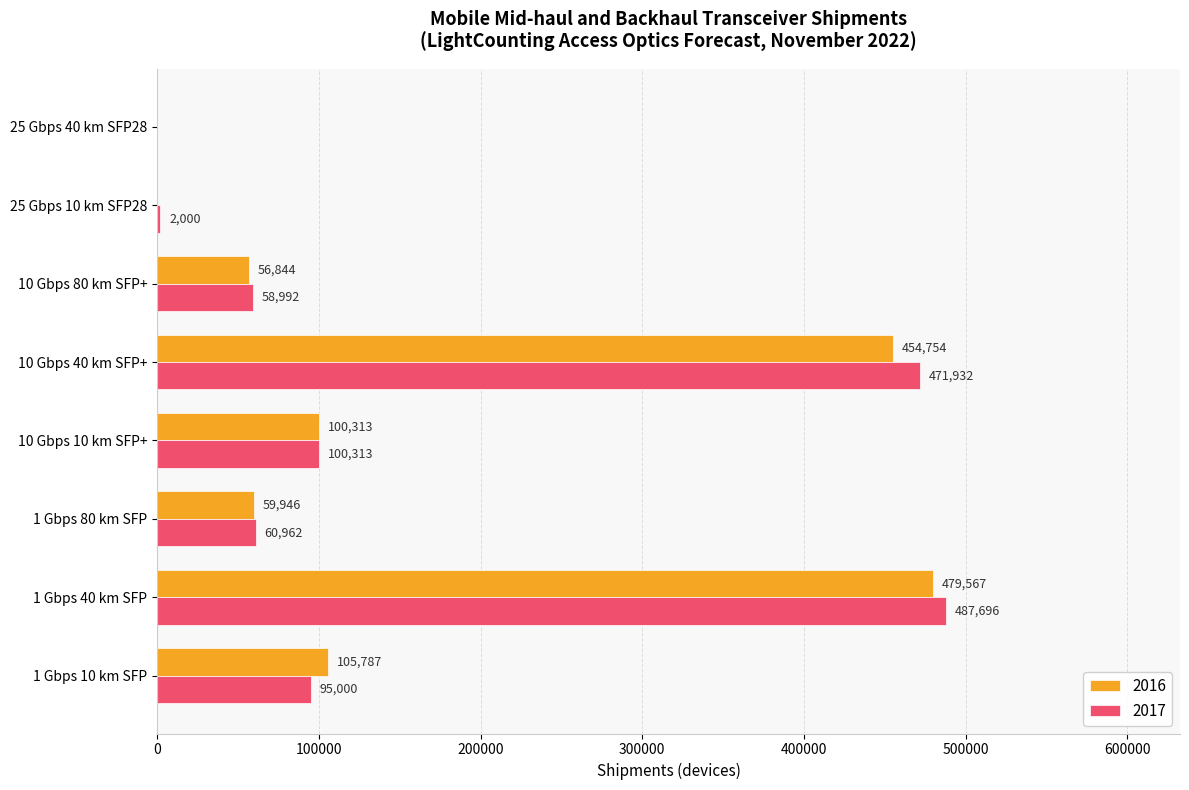

Where is 2017 nearest to the value 243847?

10 Gbps 10 km SFP+